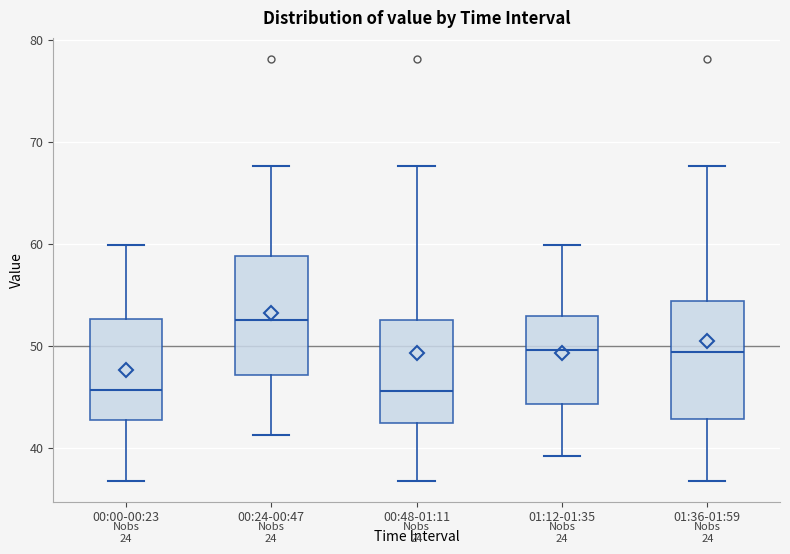

Reading left to right, transcribe this box plot: for each box, give where its median line is, the range the box spans, and where its two whiskers end, as read against the y-axis. The values are not printed on the chart, so give them approximately, as read against the axis.

00:00-00:23: median 46, box 43 to 53, whiskers 37 to 60
00:24-00:47: median 53, box 47 to 59, whiskers 41 to 68
00:48-01:11: median 46, box 42 to 53, whiskers 37 to 68
01:12-01:35: median 50, box 44 to 53, whiskers 39 to 60
01:36-01:59: median 49, box 43 to 54, whiskers 37 to 68